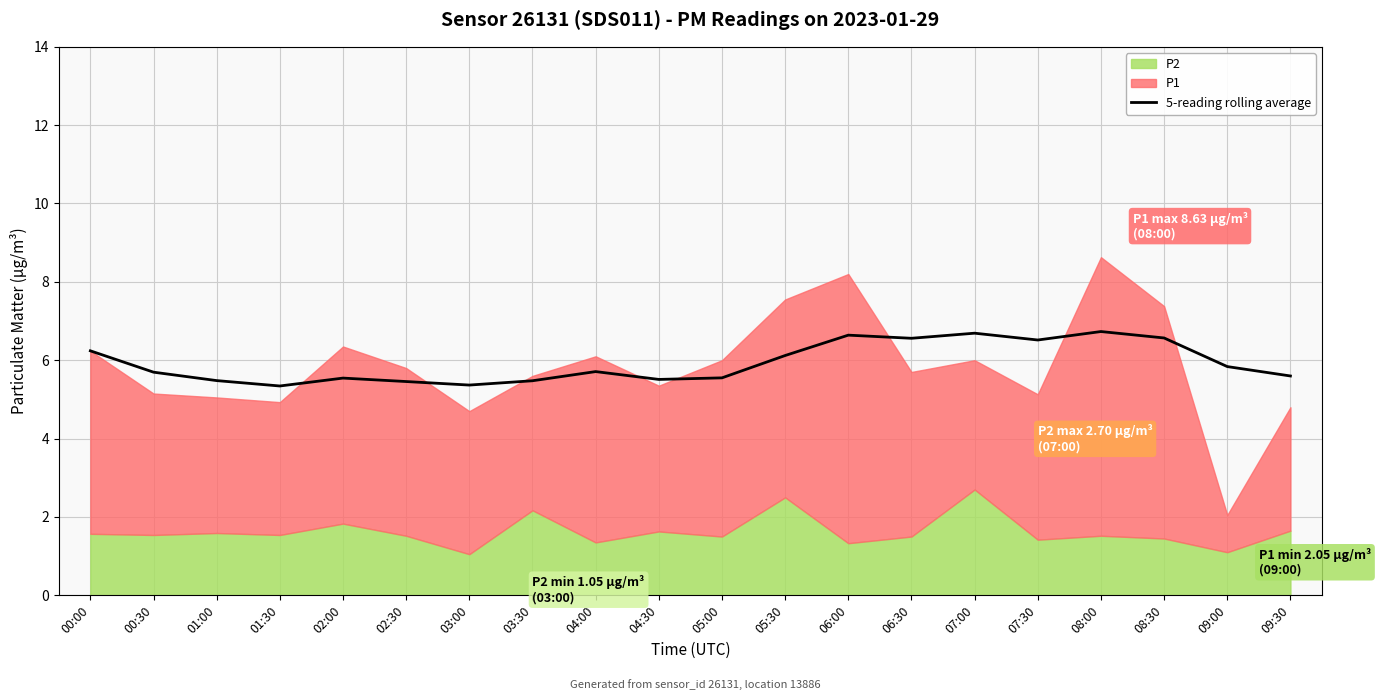

Count the number of categories in the chart.

20